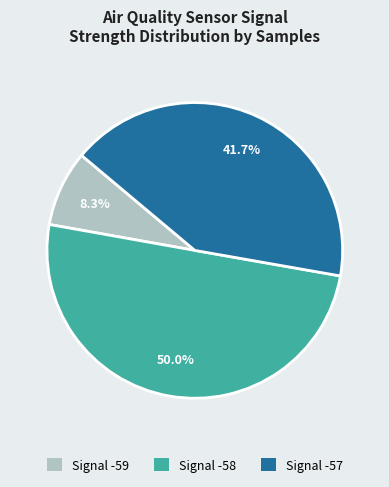

Count the number of slices in the pie.

3